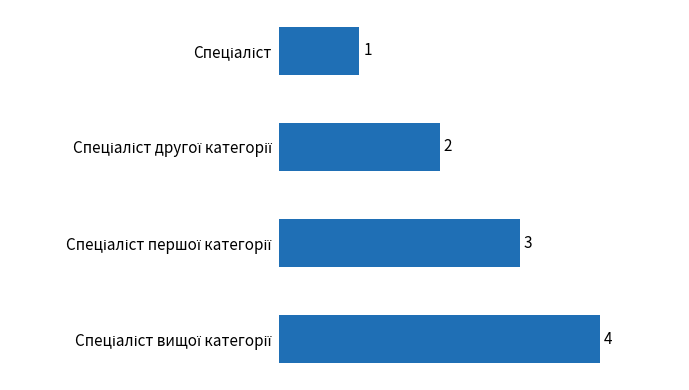

What is the sum of all values?

10